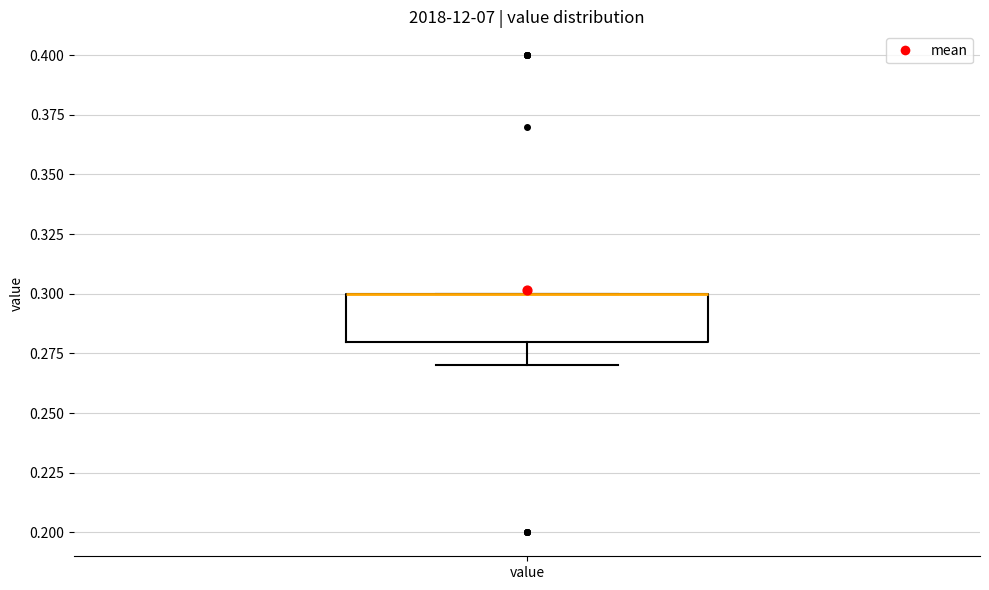

Where does the lower whisker of the box for value end on the y-axis? The values are not printed on the chart, so give them approximately, as read against the axis.

0.27